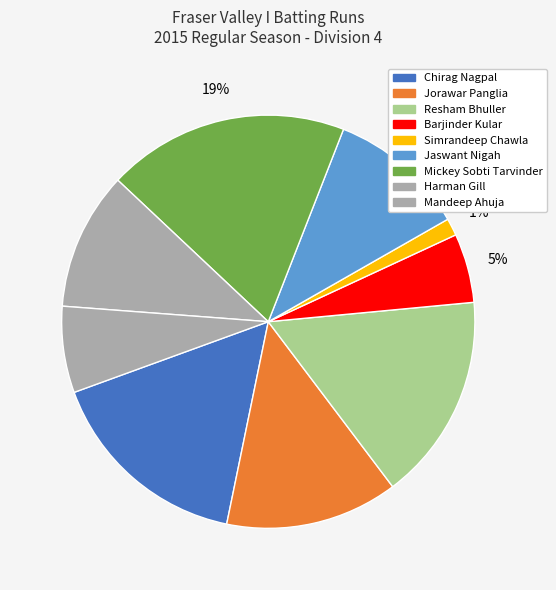

Which category has the smallest portion of the pie?

Simrandeep Chawla